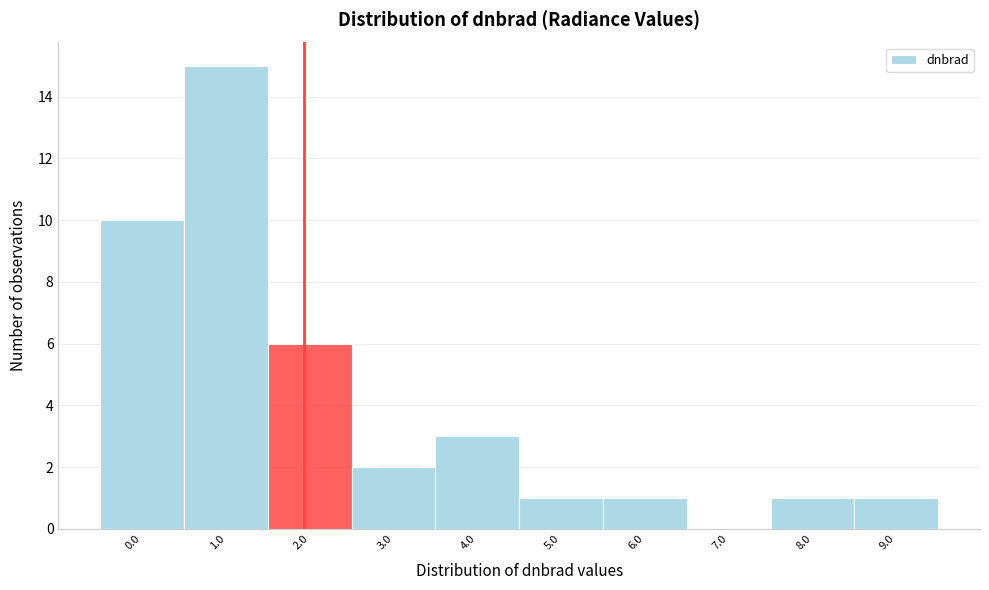

Reading right to left, extract all data points from this chart.

9.0=1	8.0=1	7.0=0	6.0=1	5.0=1	4.0=3	3.0=2	2.0=6	1.0=15	0.0=10